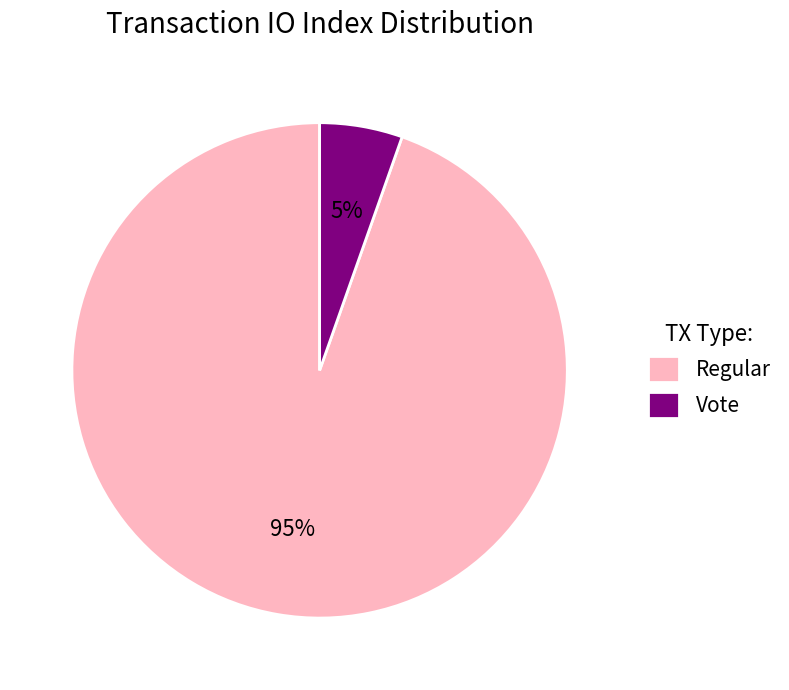

To the nearest percent, what is the average slice percentage?

50%